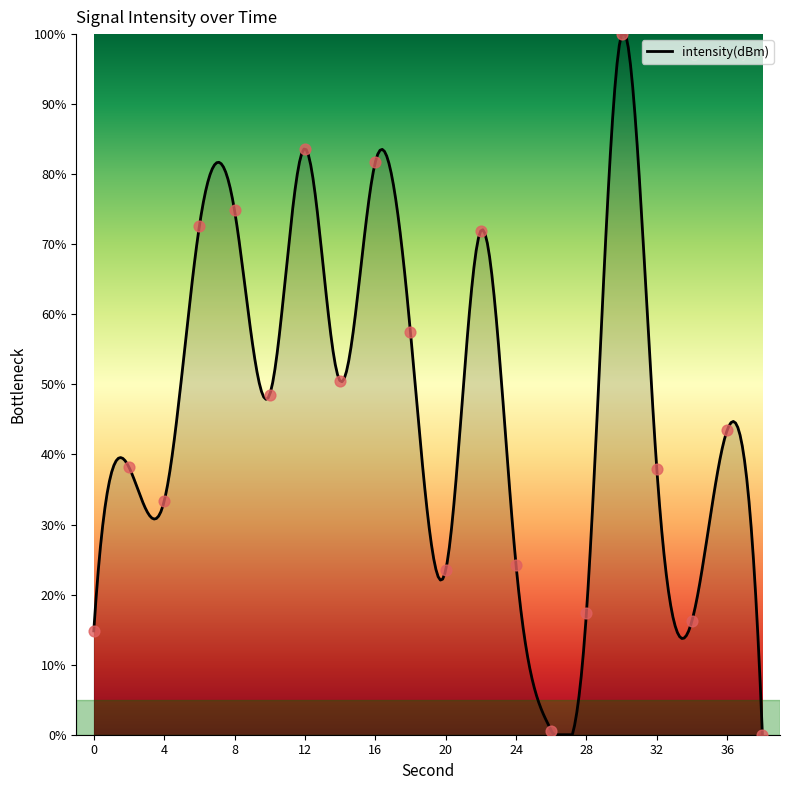

Between 26 and 10, which is larger?

10